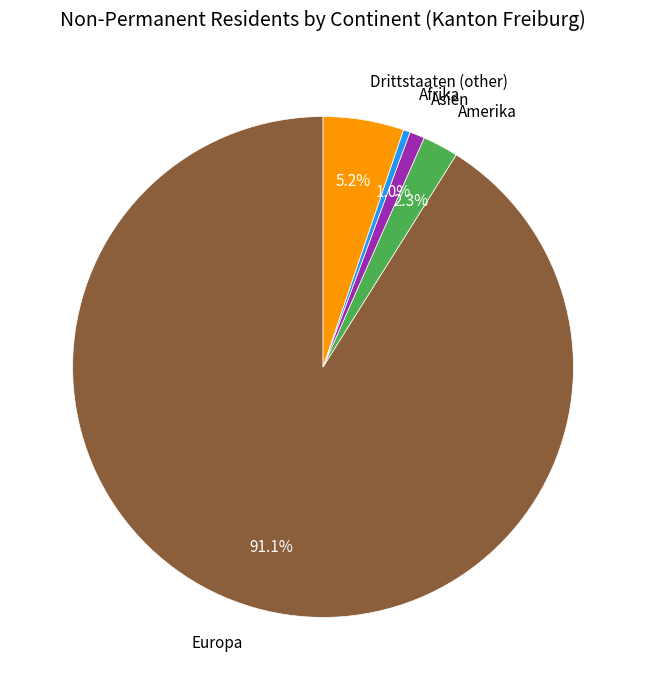

Count the number of slices in the pie.

5